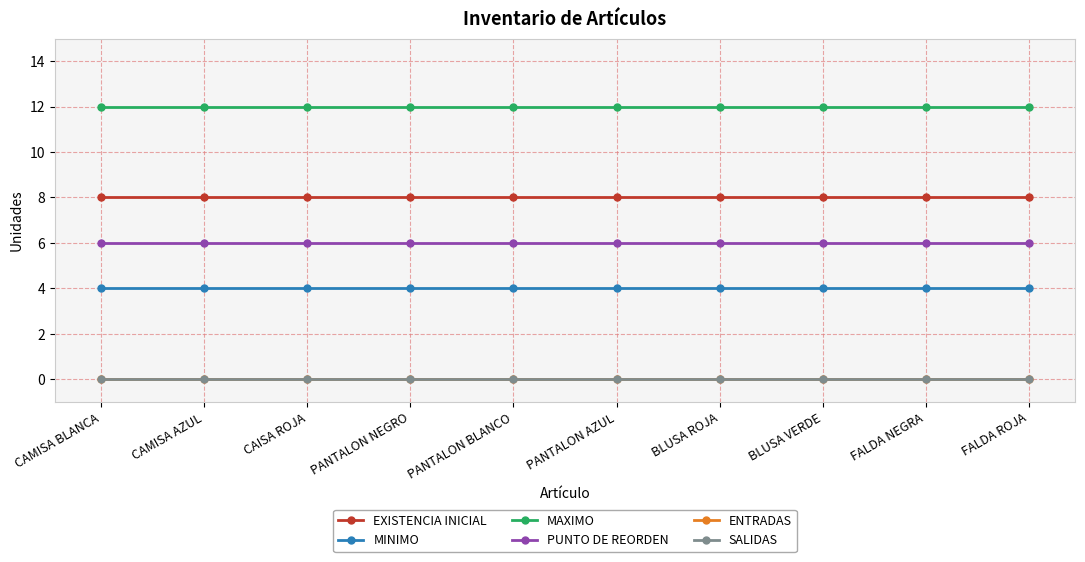

What is the average value of the PUNTO DE REORDEN series?

6